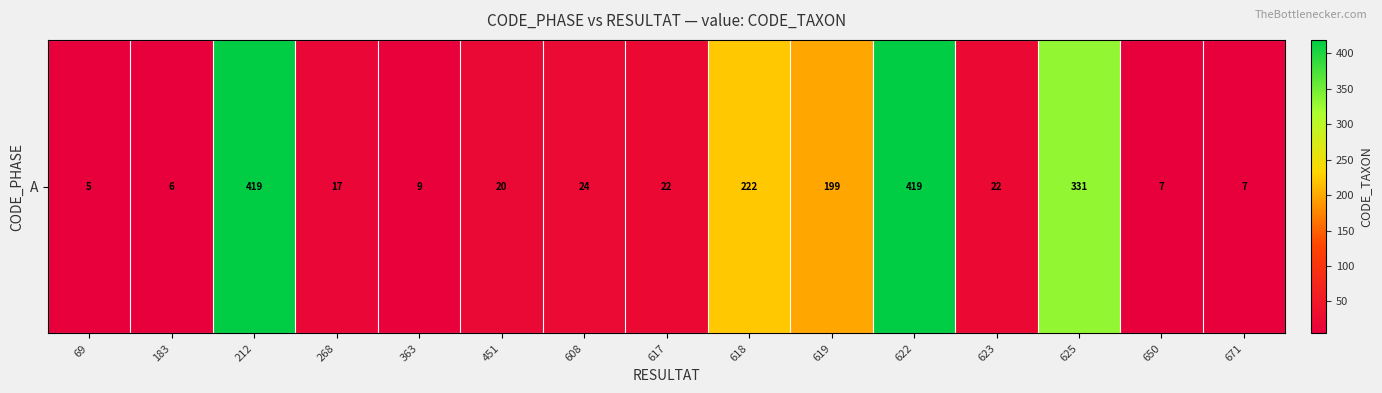

Is it true that the value at 183 is 6?

True